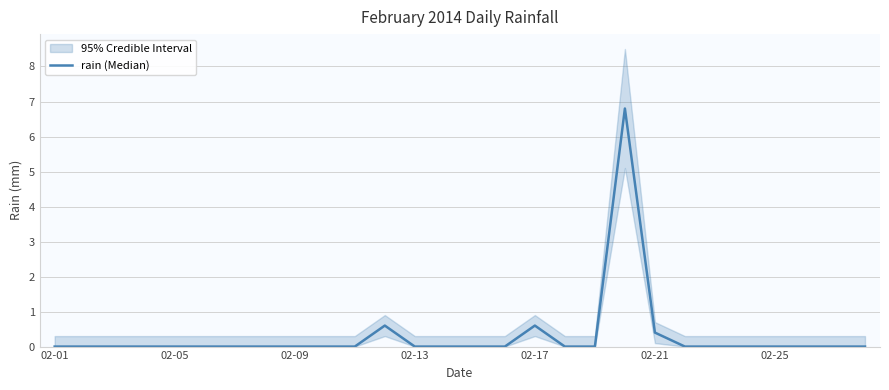

True or false: the data shows -2.1 at 02-13.

False